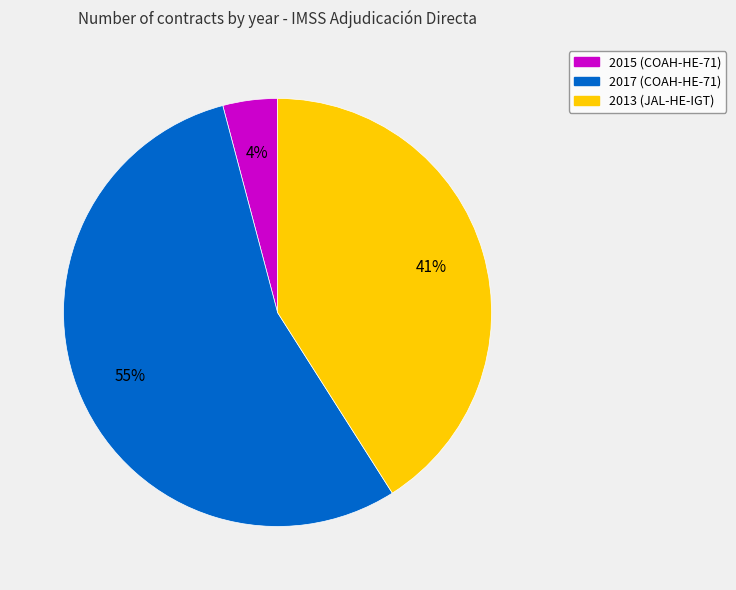

Between 2013 (JAL-HE-IGT) and 2017 (COAH-HE-71), which is larger?

2017 (COAH-HE-71)